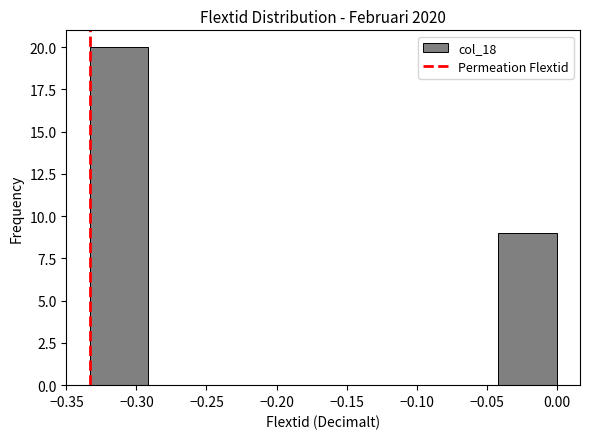

Reading left to right, list every bar in this chart as the range it spans on the x-axis followed by its height. Neither the bar edges nor the heights are printed on the chart, so give them approximately, as read against the axes.

-0.335 to -0.290: 20
-0.290 to -0.250: 0
-0.250 to -0.210: 0
-0.210 to -0.165: 0
-0.165 to -0.125: 0
-0.125 to -0.085: 0
-0.085 to -0.040: 0
-0.040 to 0.000: 9